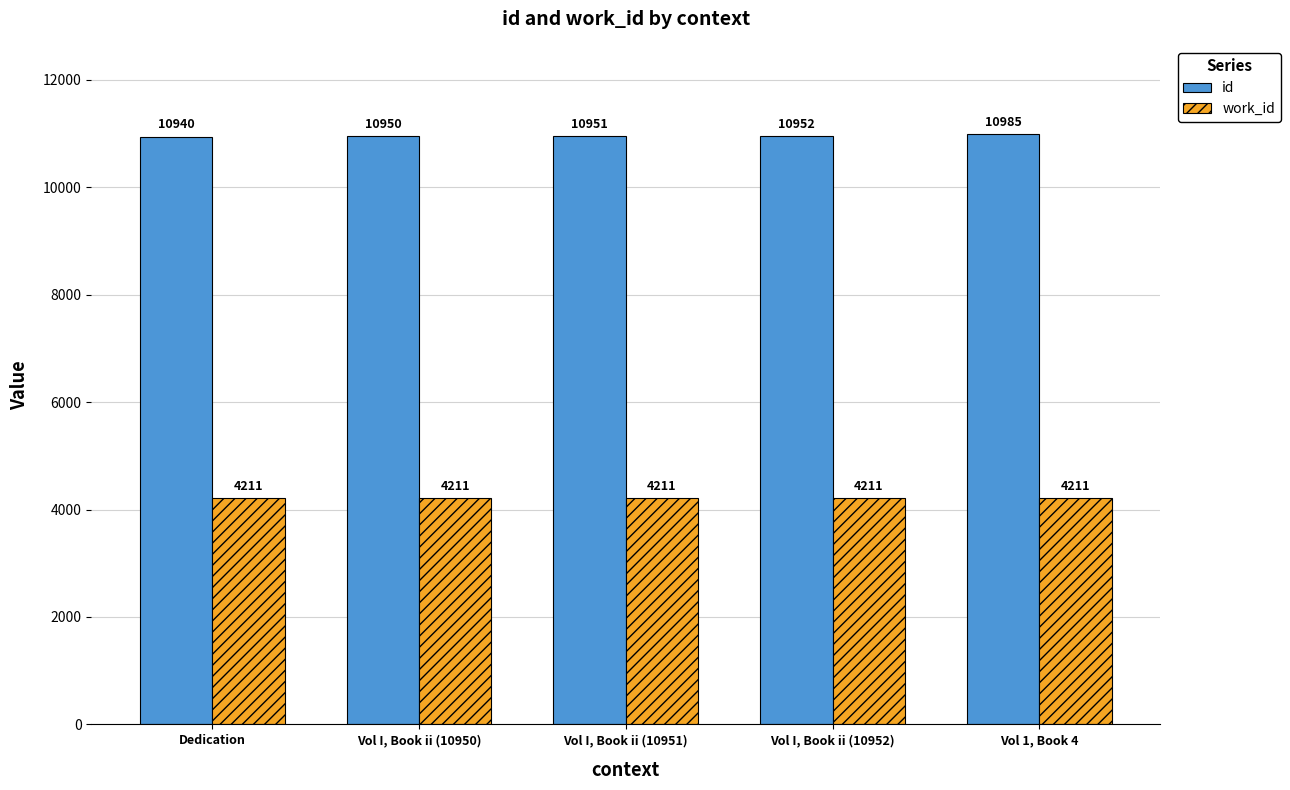

What is the lowest value of the work_id series?

4211